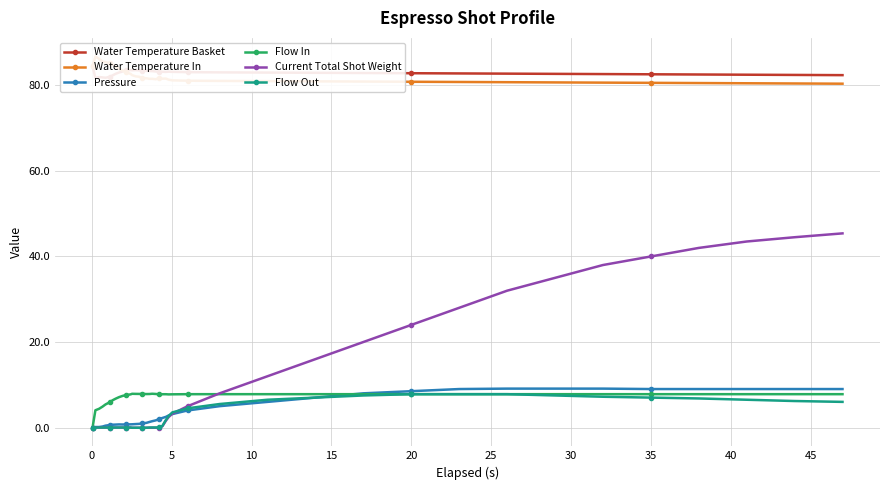

Reading left to right, what are all the values shown in this chart?

Water Temperature Basket: 84.5	81.7	82.0	81.9	81.8	82.0	82.3	82.7	83.0	83.3	83.5	83.6	83.5	83.6	83.5	83.5	83.4	83.4	83.3	83.2	83.2	83.2	83.2	83.2	83.2	83.1	83.0	83.0	83.0	82.9	82.8	82.8	82.8	82.7	82.7	82.6	82.5	82.5	82.5	82.4
Water Temperature In: 84.5	86.8	86.2	85.6	85.4	85.2	84.9	84.4	83.9	83.5	83.1	82.7	82.4	82.1	82.0	81.7	81.7	81.5	81.5	81.4	81.7	81.6	81.6	81.3	81.2	81.1	81.0	81.0	81.0	80.9	80.8	80.8	80.8	80.7	80.7	80.6	80.5	80.5	80.5	80.4
Pressure: 0.0	0.1	0.1	0.2	0.4	0.6	0.7	0.7	0.7	0.7	0.7	0.8	0.8	0.8	0.9	1.0	1.1	1.3	1.5	1.7	1.9	2.2	2.5	2.8	3.1	4.0	5.0	6.0	7.0	8.0	8.5	9.0	9.1	9.1	9.1	9.0	9.0	9.0	9.0	9.0
Flow In: 0.0	4.0	4.4	4.9	5.4	5.9	6.4	6.7	7.1	7.4	7.6	7.8	7.9	7.9	7.9	7.9	7.8	7.8	7.9	7.8	7.8	7.8	7.8	7.8	7.8	7.8	7.8	7.8	7.8	7.8	7.8	7.8	7.8	7.8	7.8	7.8	7.8	7.8	7.8	7.8
Current Total Shot Weight: 0.0	0.0	0.0	0.0	0.0	0.0	0.0	0.0	0.0	0.0	0.0	0.0	-0.1	-0.1	-0.1	-0.1	-0.1	-0.1	-0.0	-0.0	-0.0	0.3	1.6	2.5	3.2	5.0	8.0	12.0	16.0	20.0	24.0	28.0	32.0	35.0	38.0	40.0	42.0	43.5	44.5	45.4
Flow Out: 0.0	0.0	0.0	0.0	0.0	0.0	0.0	0.0	0.0	0.0	0.0	0.0	-0.1	-0.1	-0.1	-0.1	-0.1	0.0	0.0	0.0	0.0	0.4	1.8	2.7	3.5	4.5	5.5	6.5	7.0	7.5	7.8	7.8	7.8	7.5	7.2	7.0	6.8	6.5	6.2	6.0